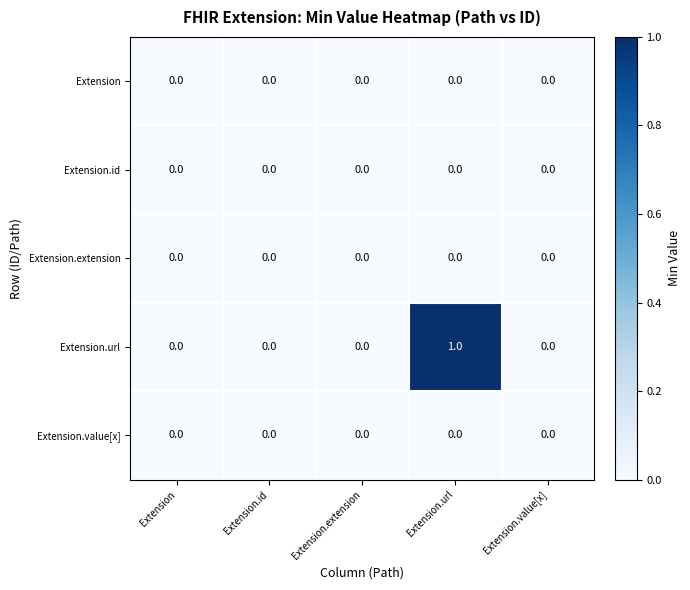

The value of Extension.value[x] at Extension.value[x] is 0. True or false?

True